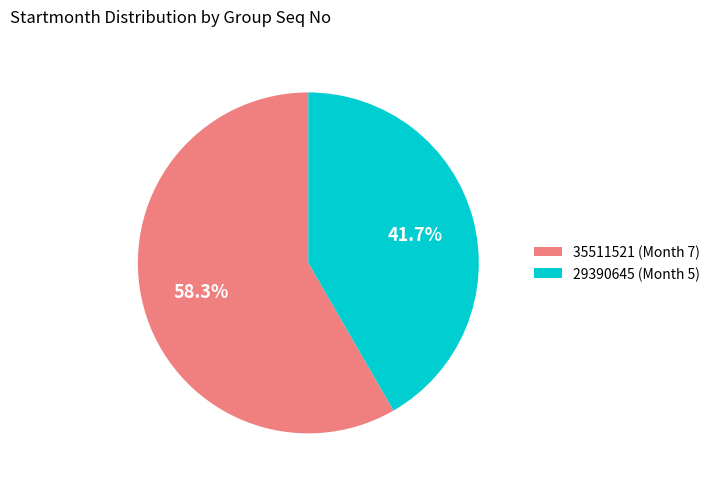

The 29390645 slice represents 42% of the pie. True or false?

True